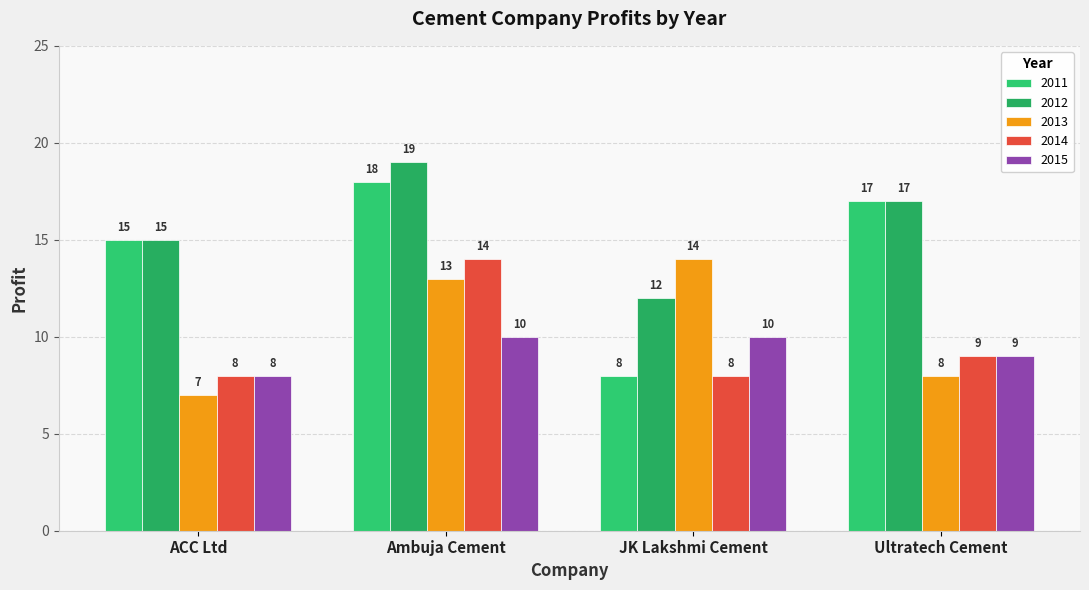

At JK Lakshmi Cement, list the series in order from smallest to largest.

2011, 2014, 2015, 2012, 2013